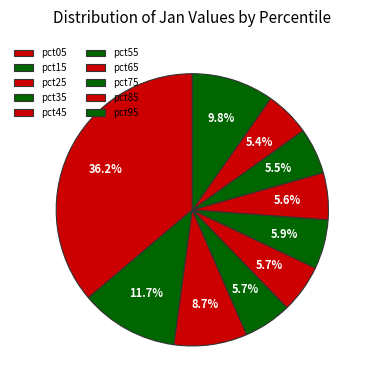

How many slices are in this pie chart?

10